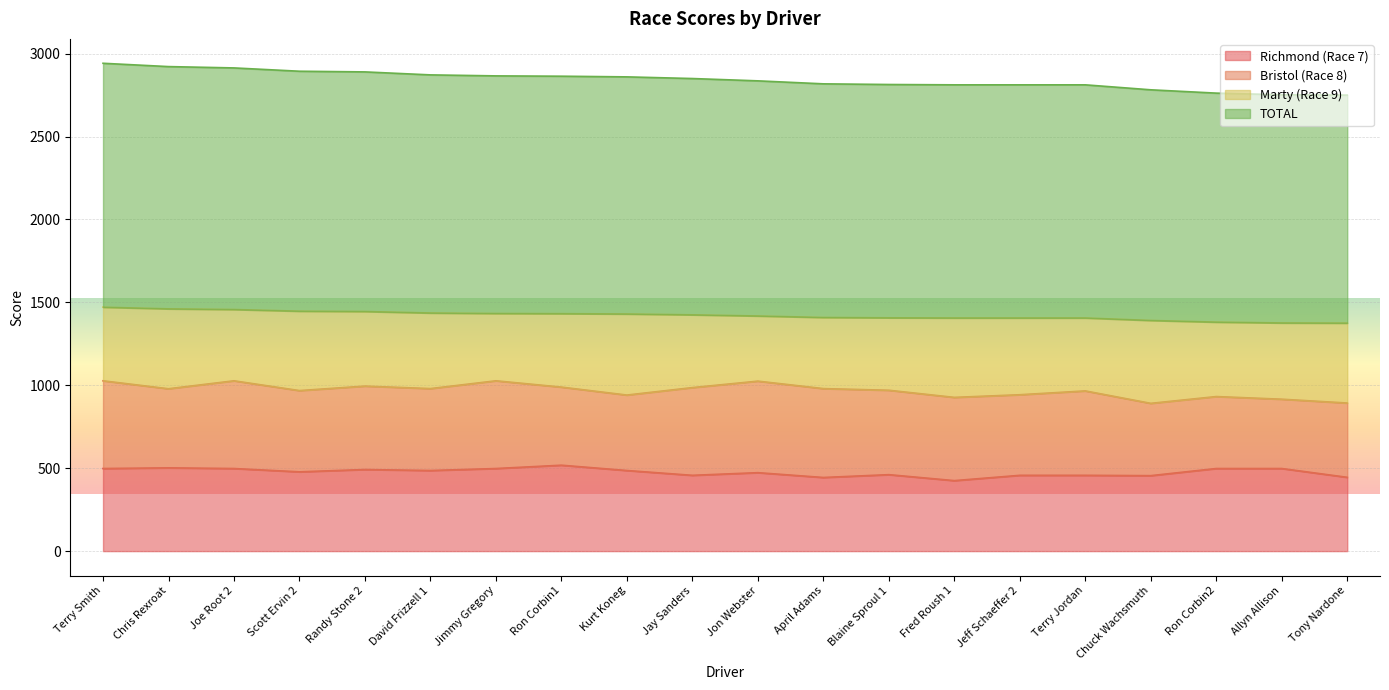

At which category does the chart reach its peak across all series?

Terry Smith